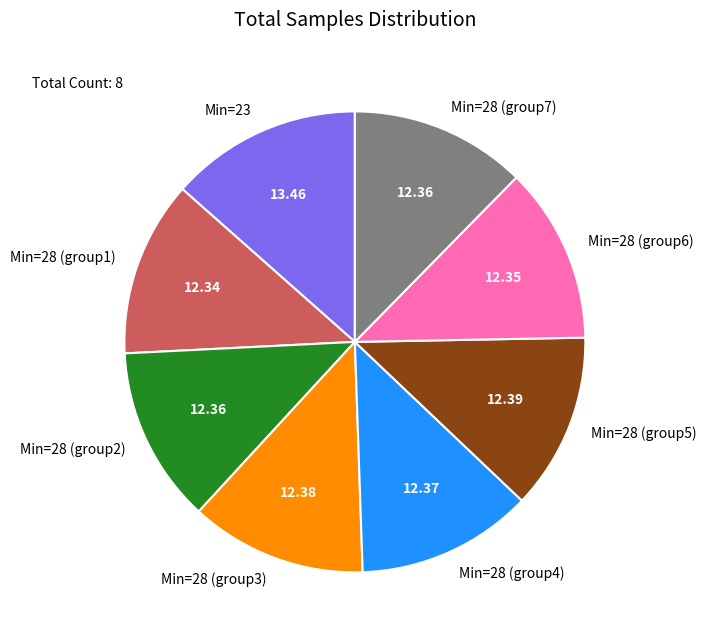

How many slices are in this pie chart?

8